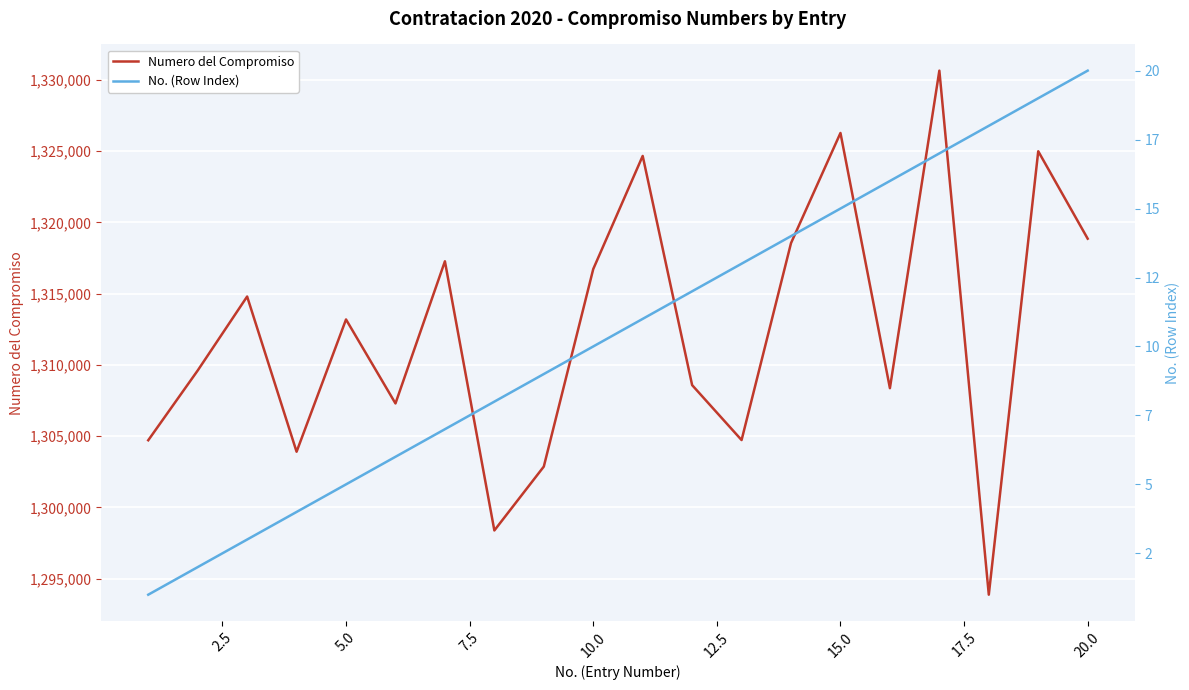

True or false: No. (Row Index) has more than 2 points higher than both neighbors.

False